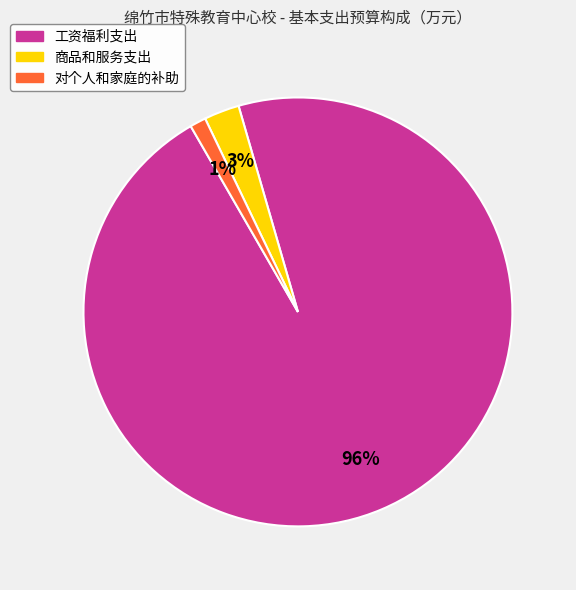

To the nearest percent, what is the difference between the largest and smallest slice percentages?

95%